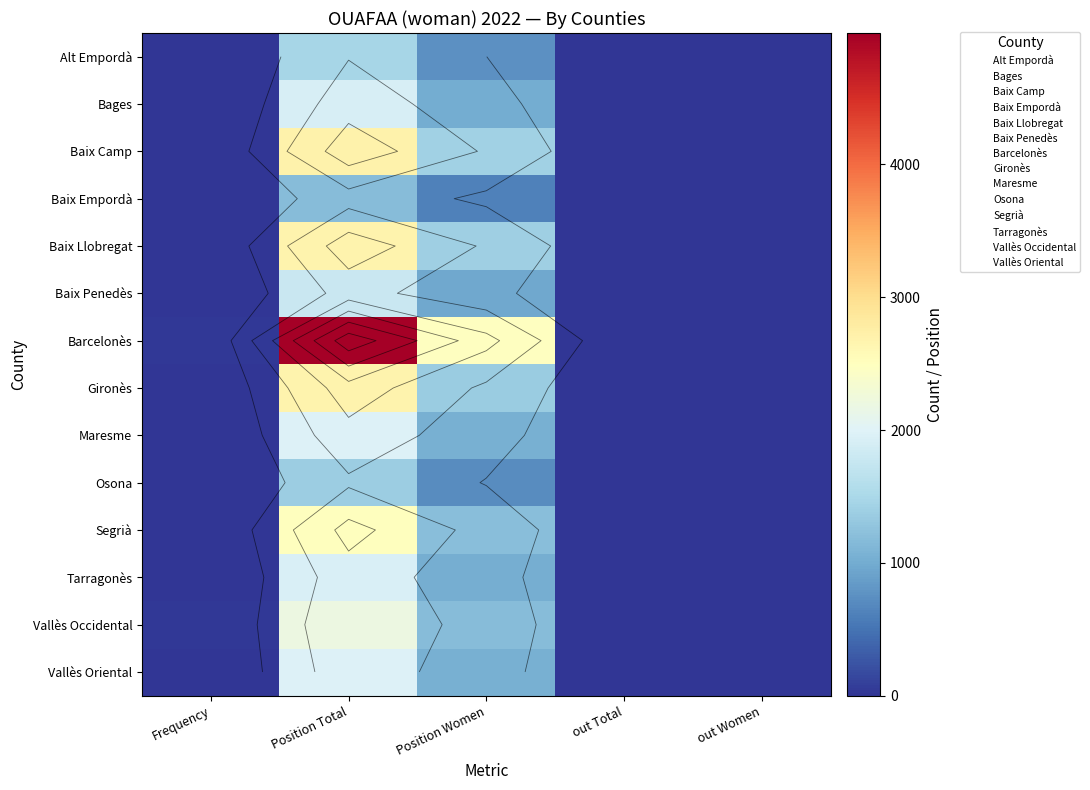

The Tarragonès series shows 1378 at Position Women. True or false?

False